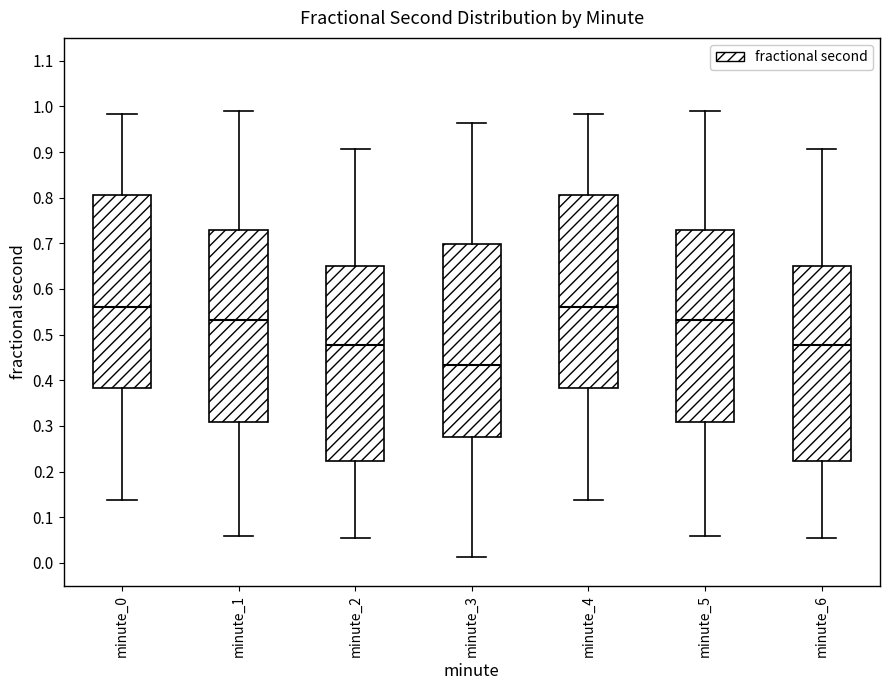

Which box's median line is the lowest?

minute_3